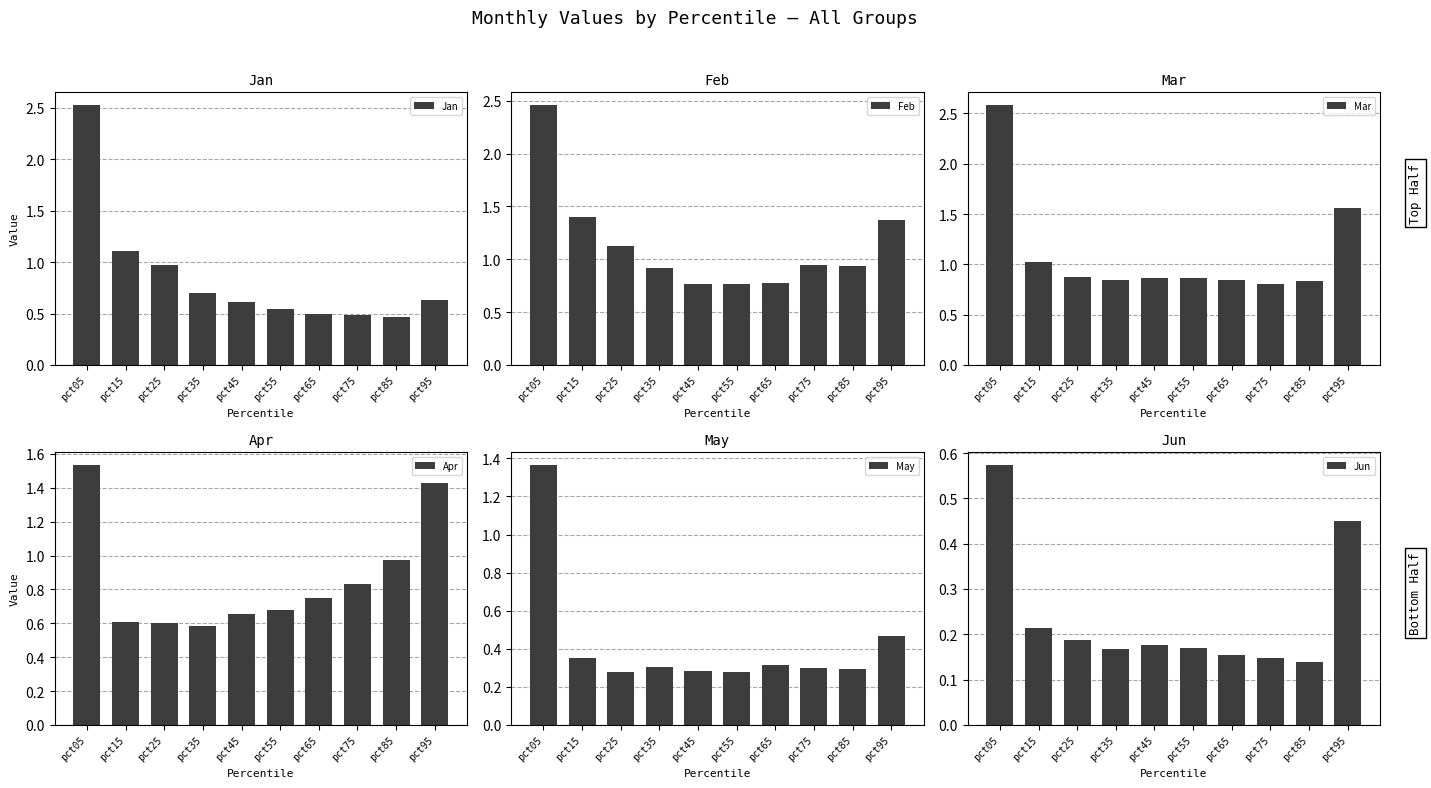

Which series has the largest total across all categories?

Feb